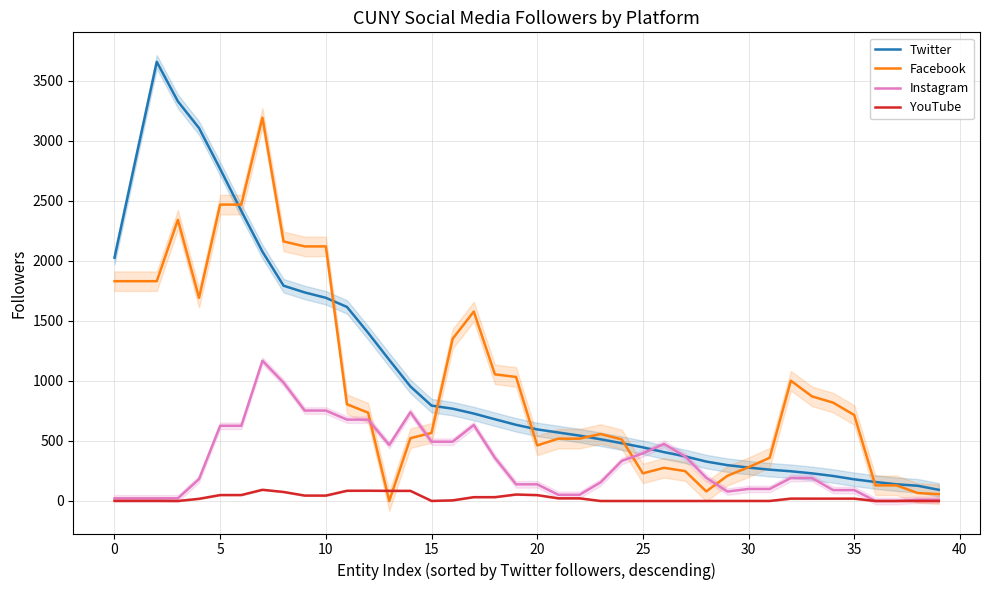

Which series has the widest spread of values?

Twitter